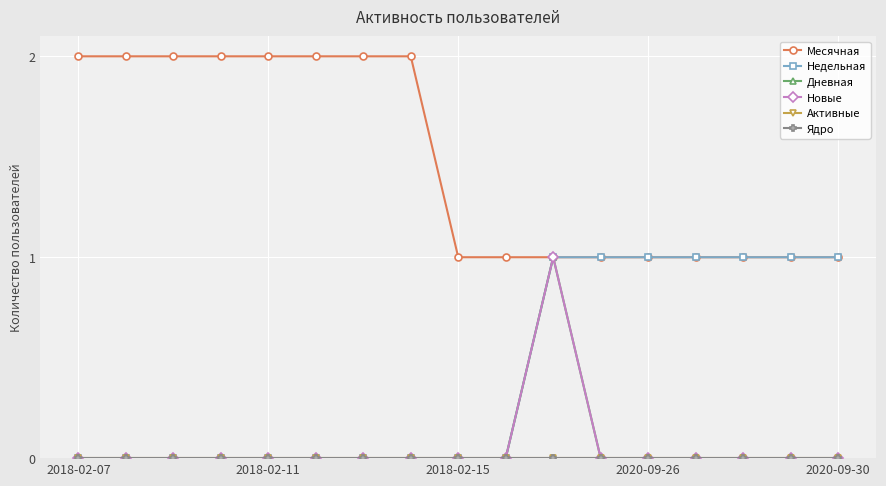

Does the chart have visible grid lines?

Yes